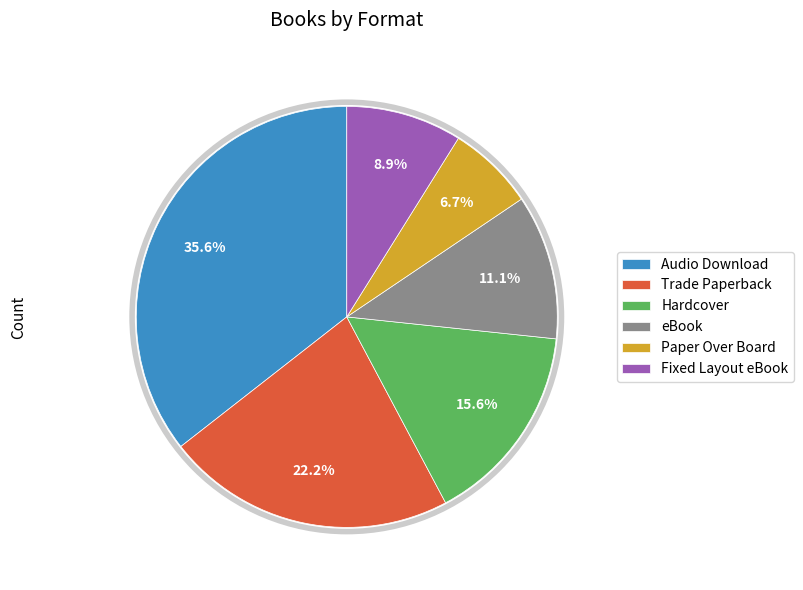

Which slice is the smallest?

Paper Over Board